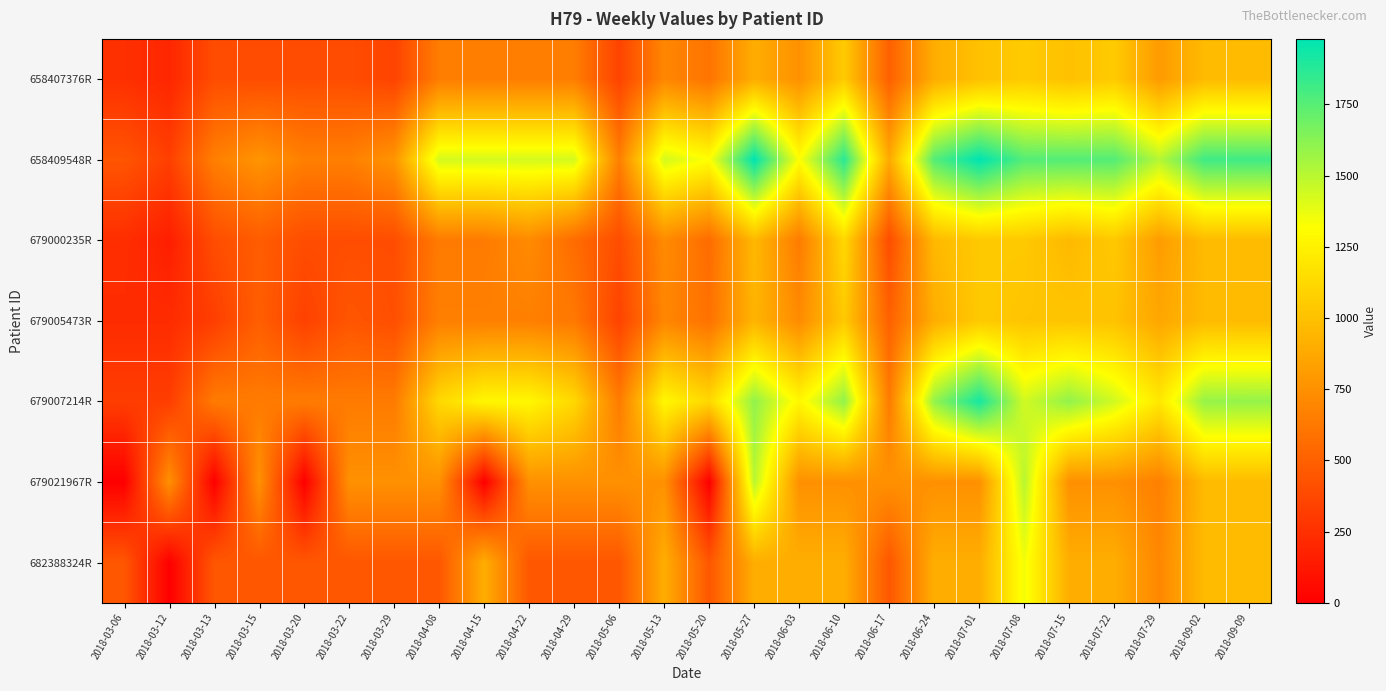

Which has a higher value, 2018-03-20 or 2018-03-13?

2018-03-20